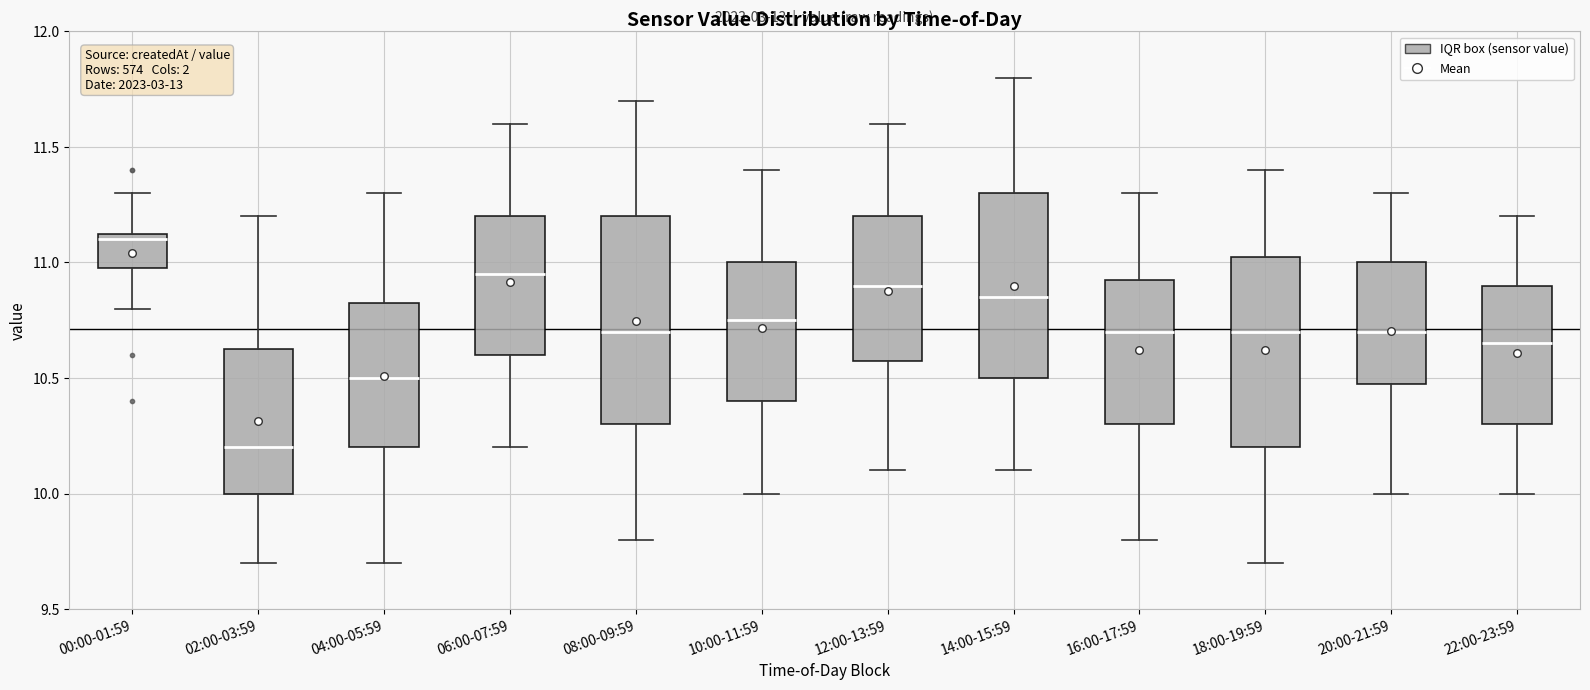

Which box has the highest median line?

00:00-01:59